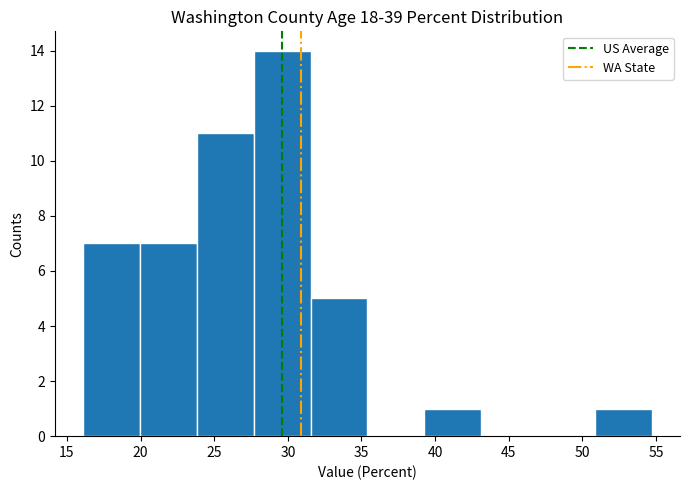

How tall is the bar that spans 51.0 to 54.5 on the x-axis? Neither the bar edges nor the heights are printed on the chart, so give them approximately, as read against the axes.

1